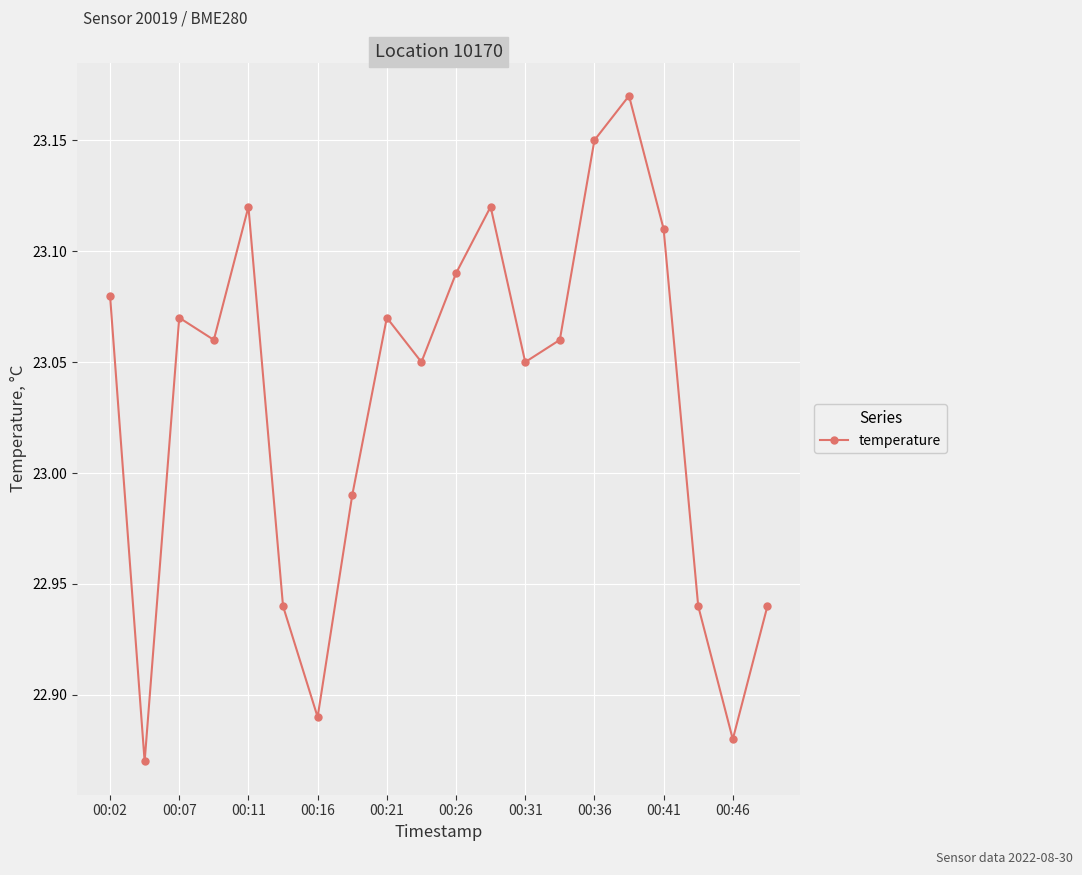

How many categories are shown in the chart?

20